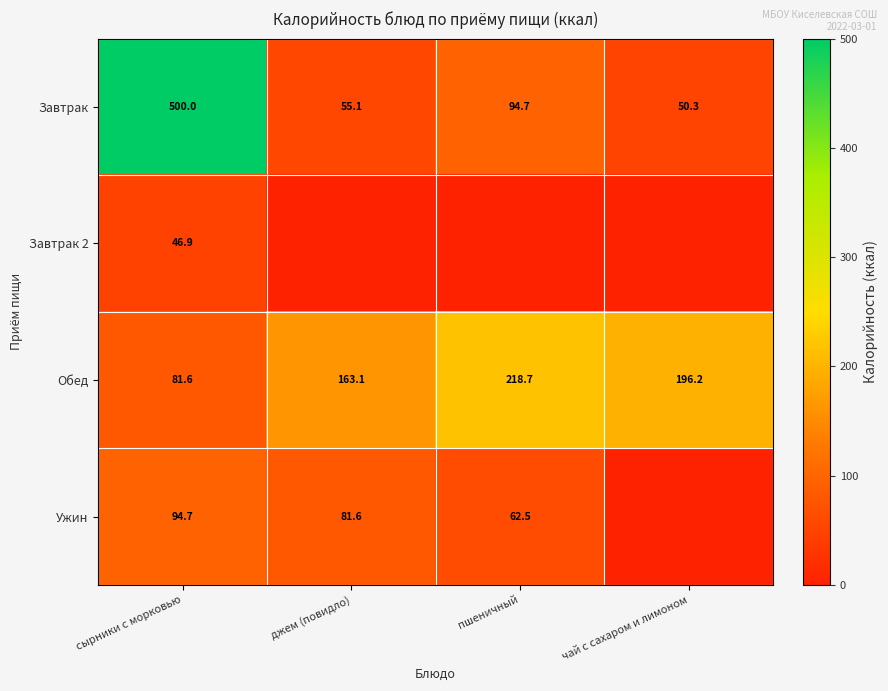

At which label does Обед reach its minimum?

сырники с морковью